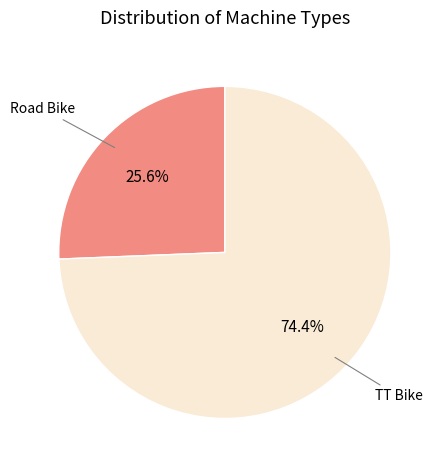

Does any single category account for the majority?

Yes